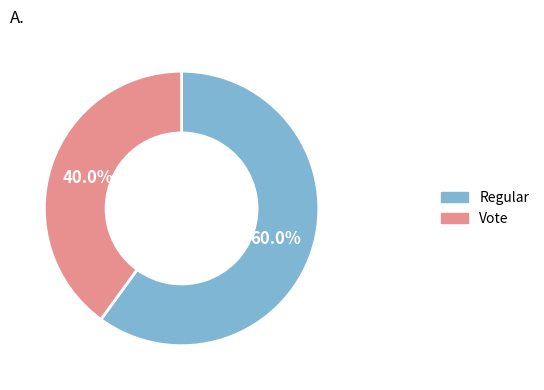

The Vote slice represents 33% of the pie. True or false?

False